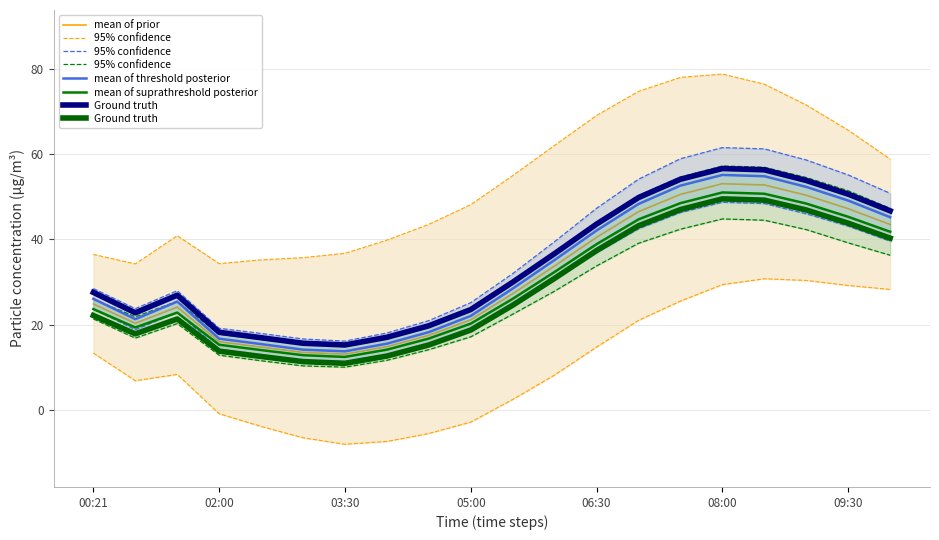

What is the difference between the maximum and second lowest values in the Ground truth series?

38.1